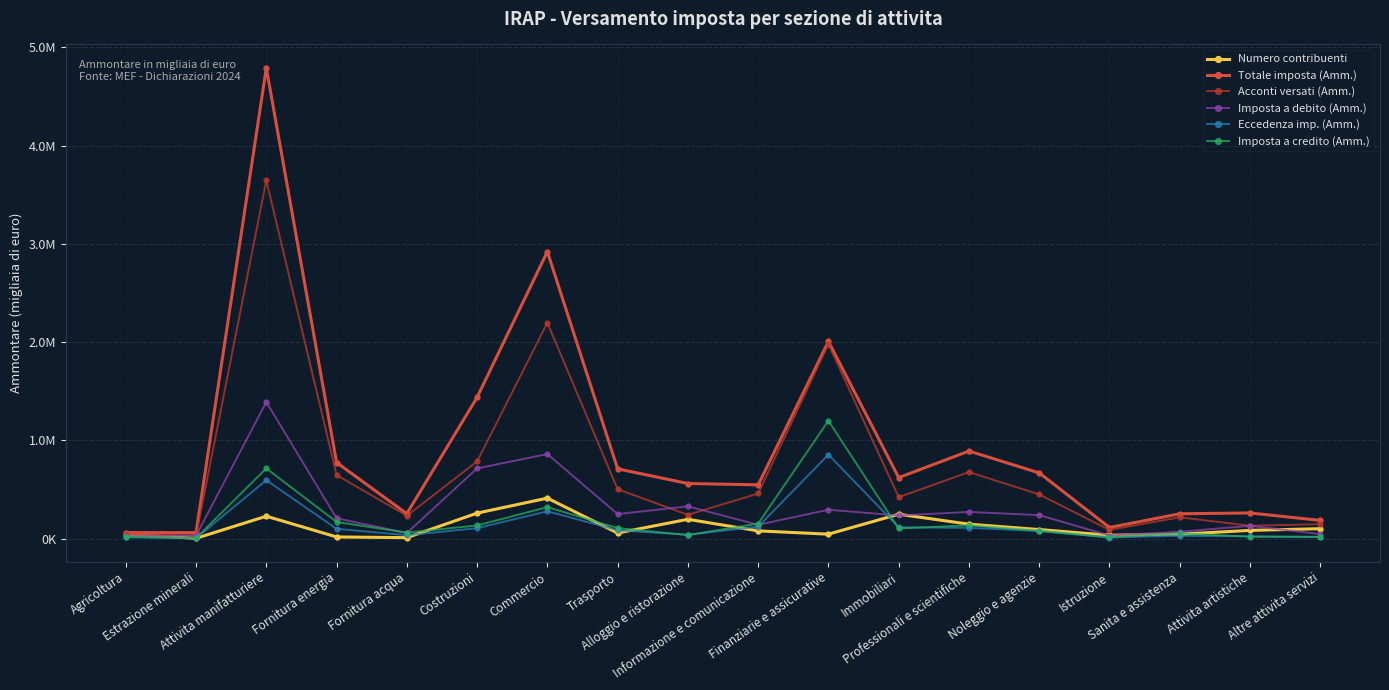

At which label is Totale imposta (Amm.) closest to 2424794?

Finanziarie e assicurative